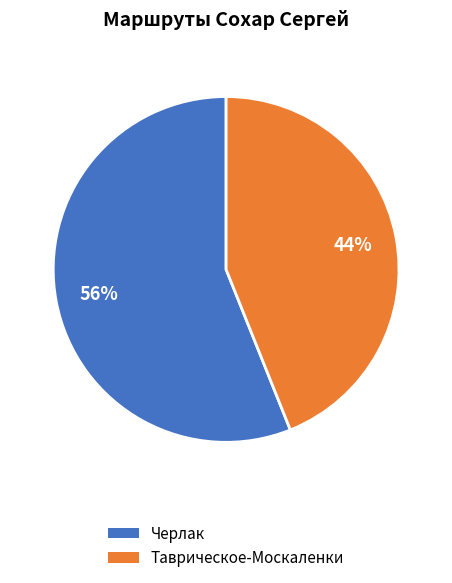

Which category has the biggest portion of the pie?

Черлак